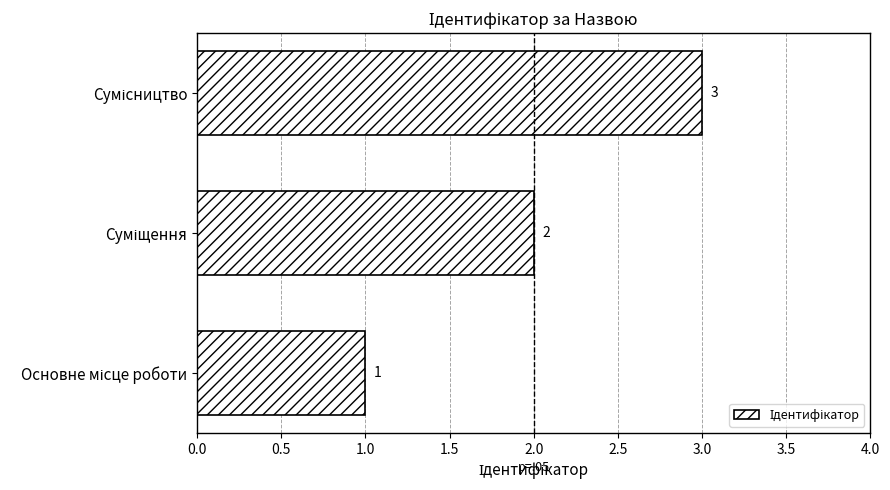

How many values are between 1 and 3?

3